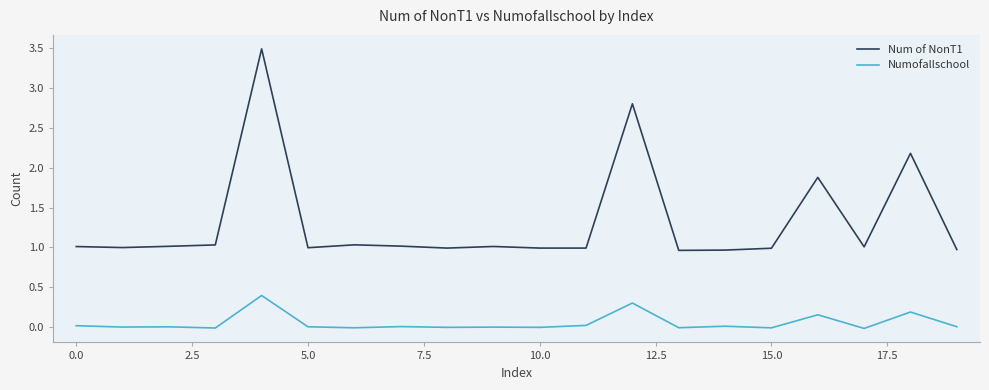

Rank the series by their average value, from lowest to highest.

Numofallschool, Num of NonT1